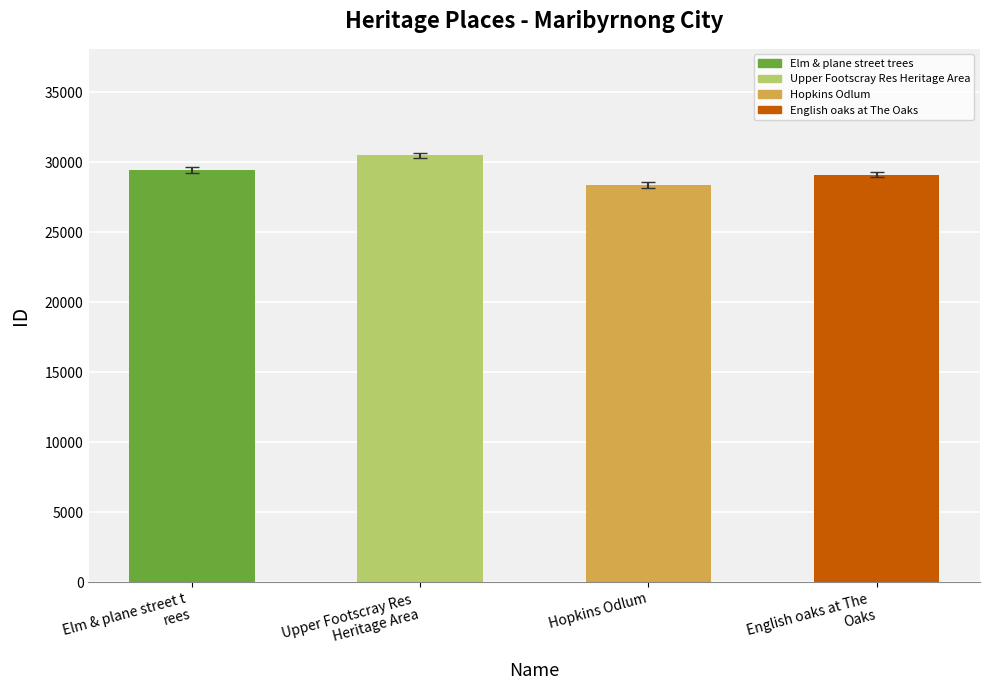

What is the sum of all values?

117393